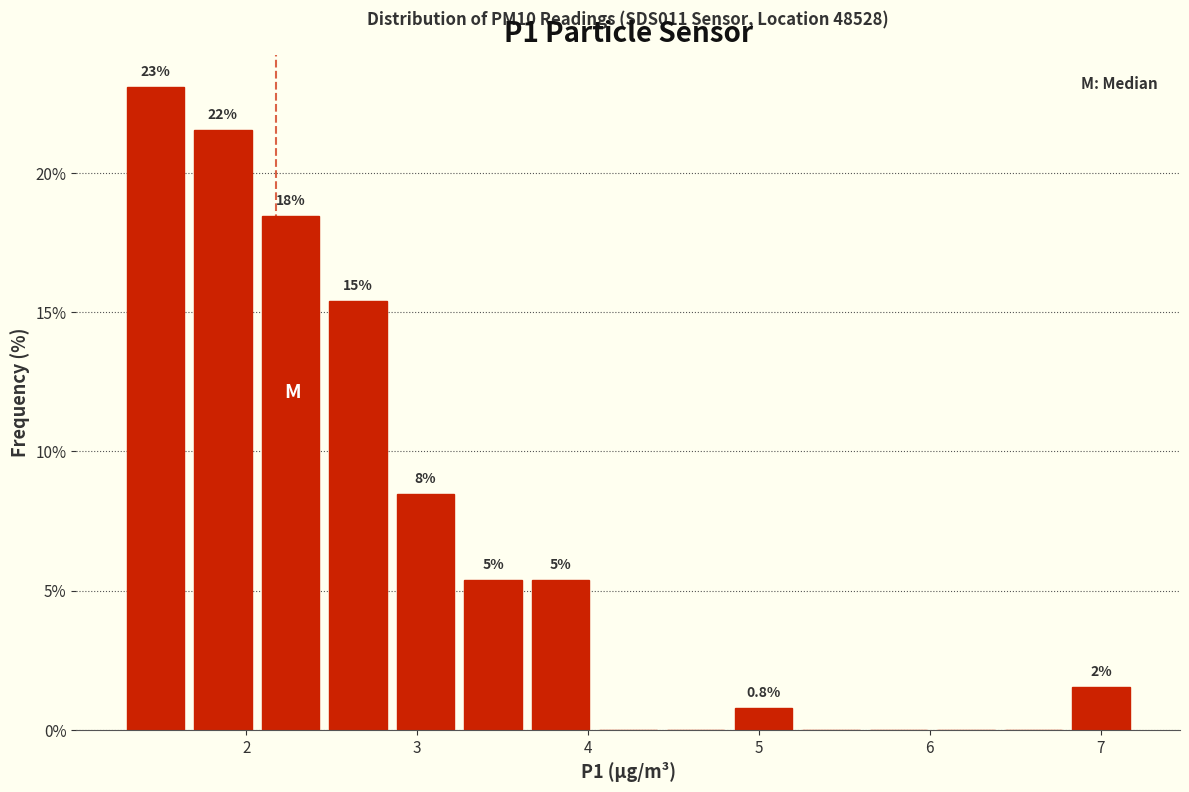

Read against the x-axis, roughly where is the centre of the tallest bar?

1.5